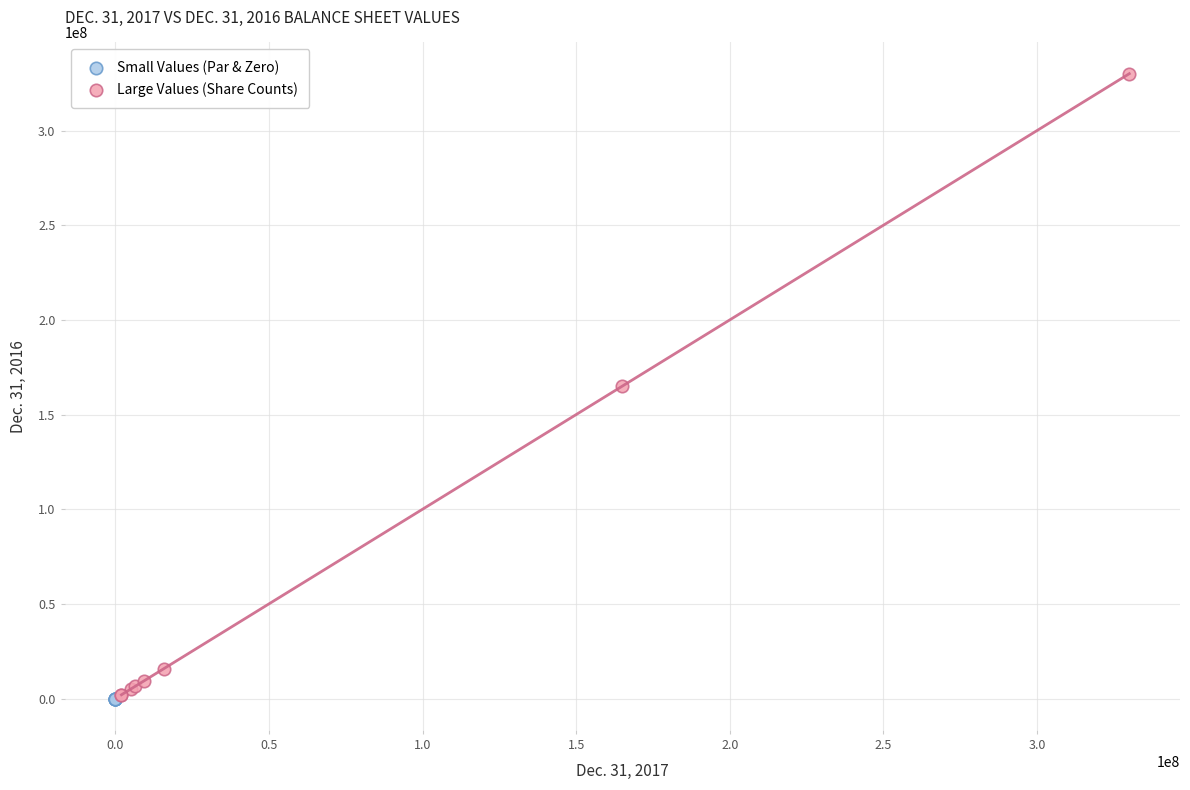

Which series has the widest spread of Y values?

Large Values (Share Counts)